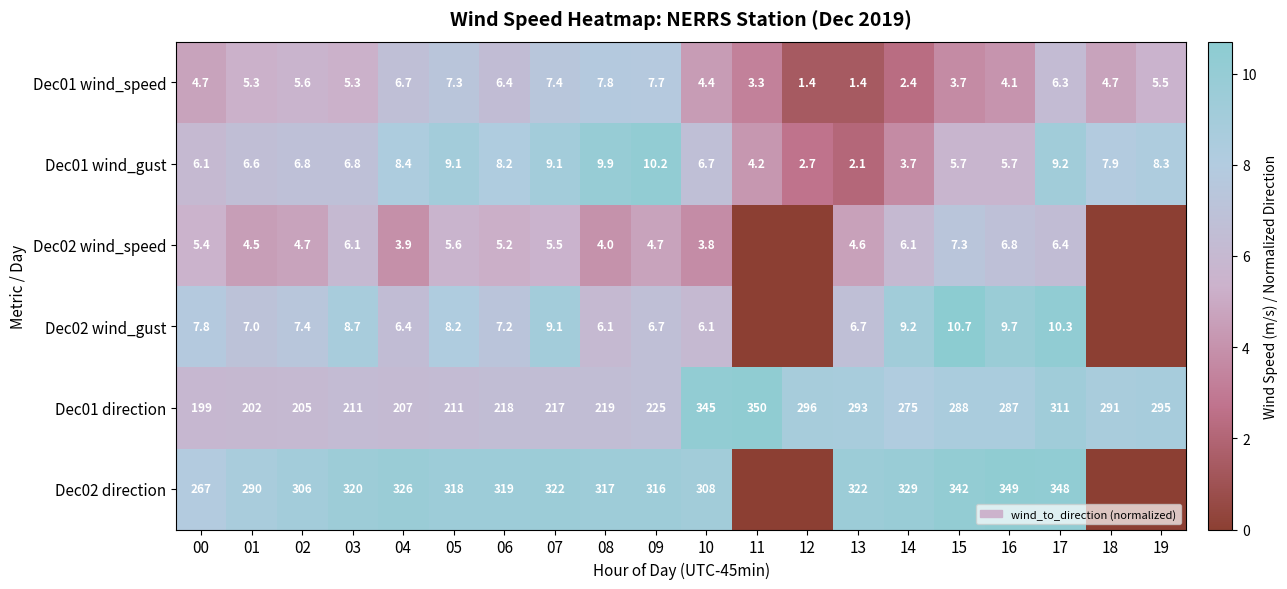

What is the total value across all series at 00?

490.0